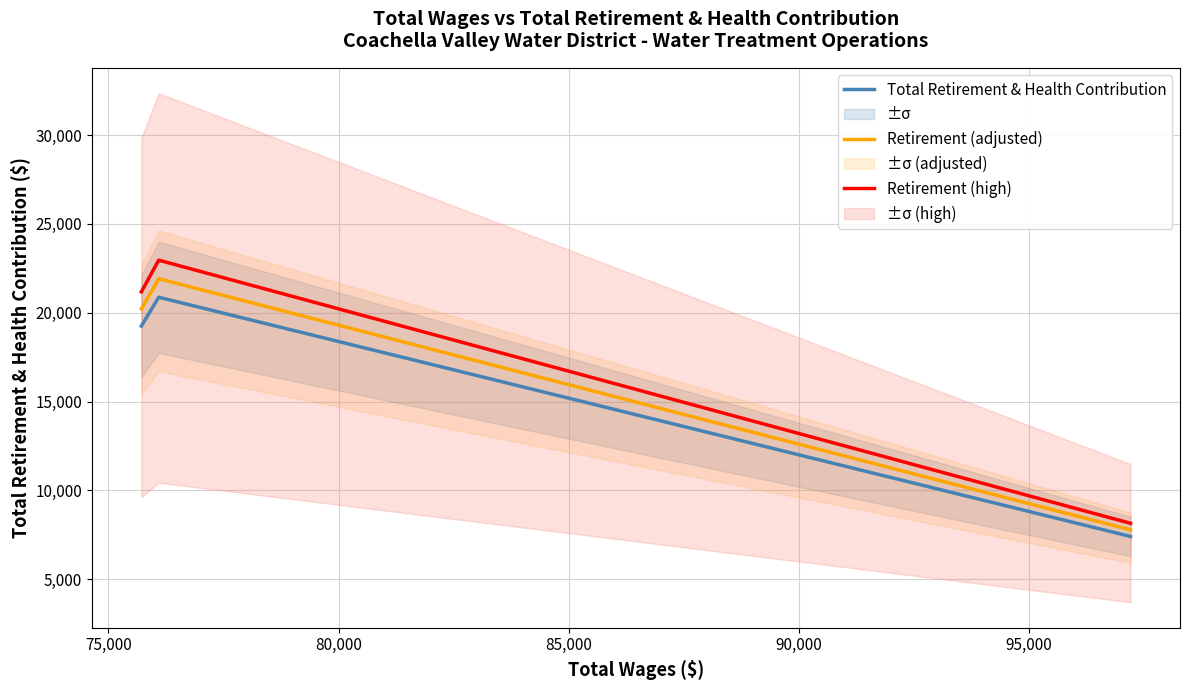

Reading left to right, transcribe all the data shown in this chart.

Total Retirement & Health Contribution: 19250.0	20872.0	7407.0
Retirement (adjusted): 20212.5	21915.6	7777.4
Retirement (high): 21175.0	22959.2	8147.7